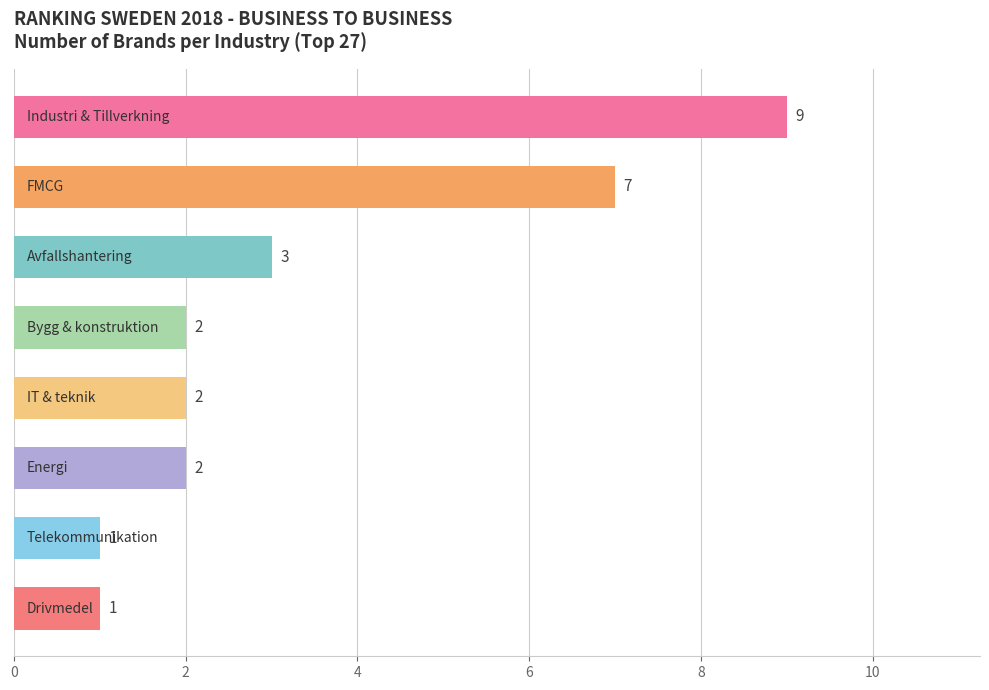

Does the chart contain any negative values?

No